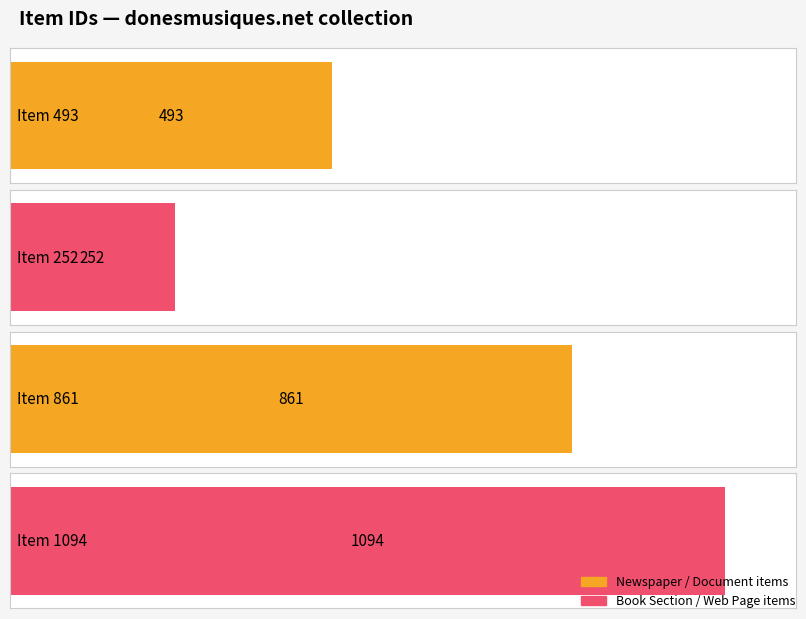

What position from the left is items/show/1094?

4